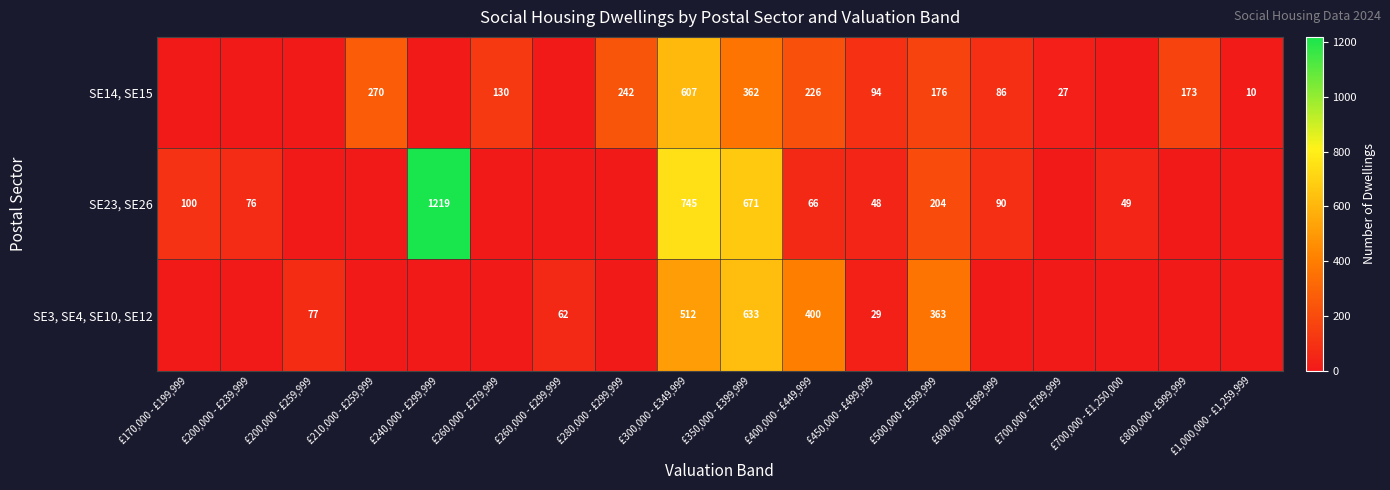

The value of SE14, SE15 at £350,000 - £399,999 is 362. True or false?

True